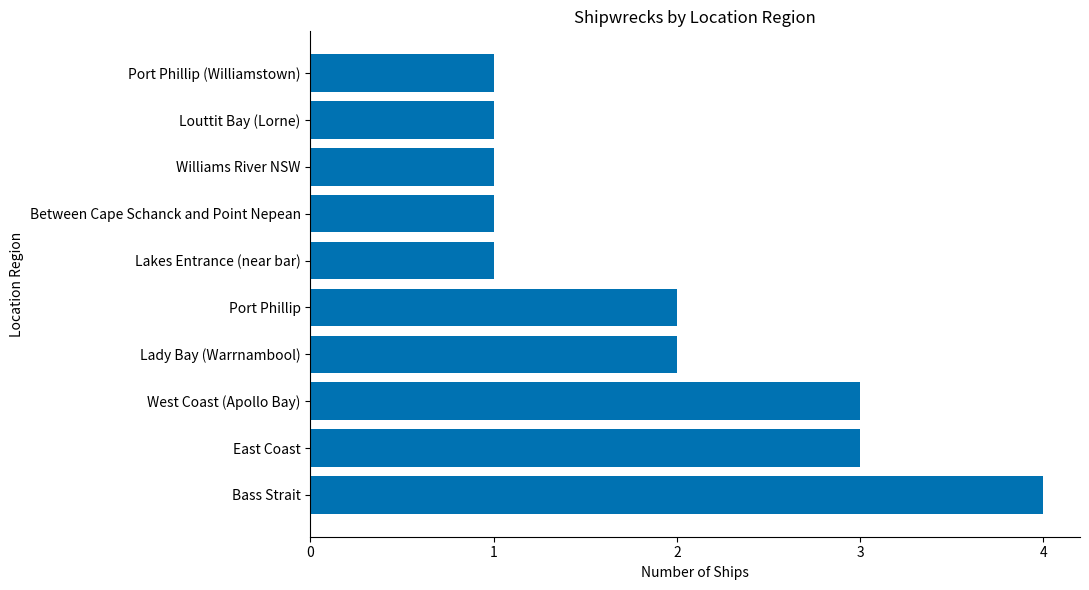

What is the maximum value shown in the chart?

4